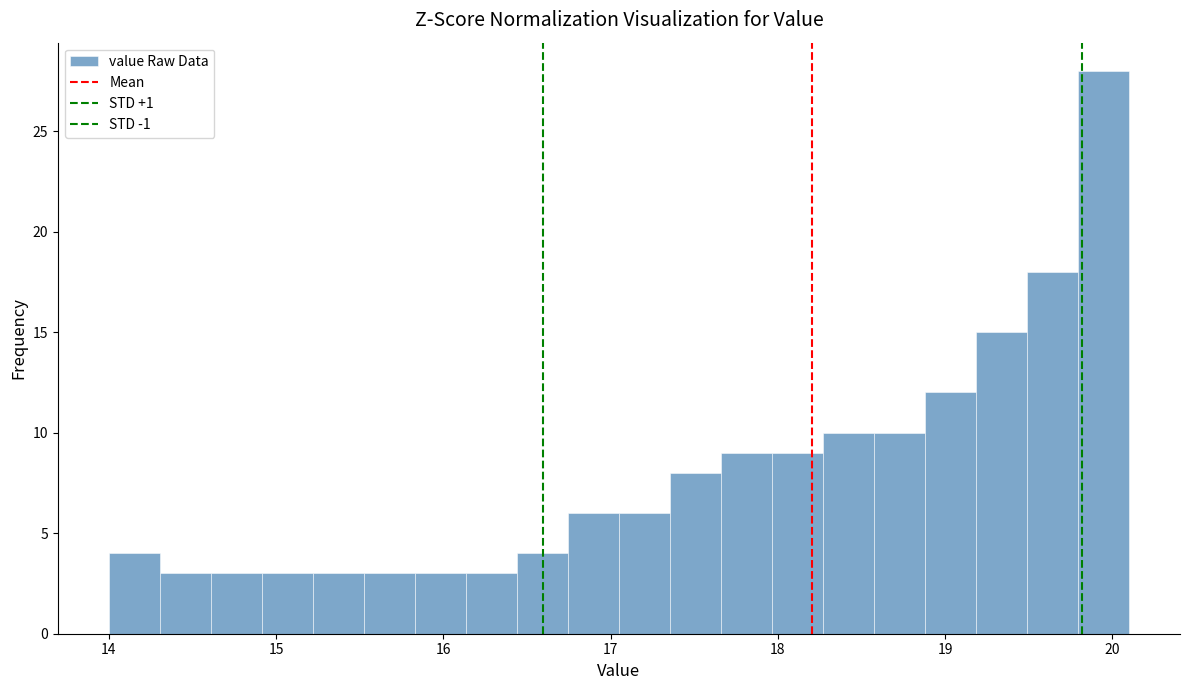

Around what value on the x-axis is the tallest bar? Give the approximate position of its centre, as read against the axis.

19.9